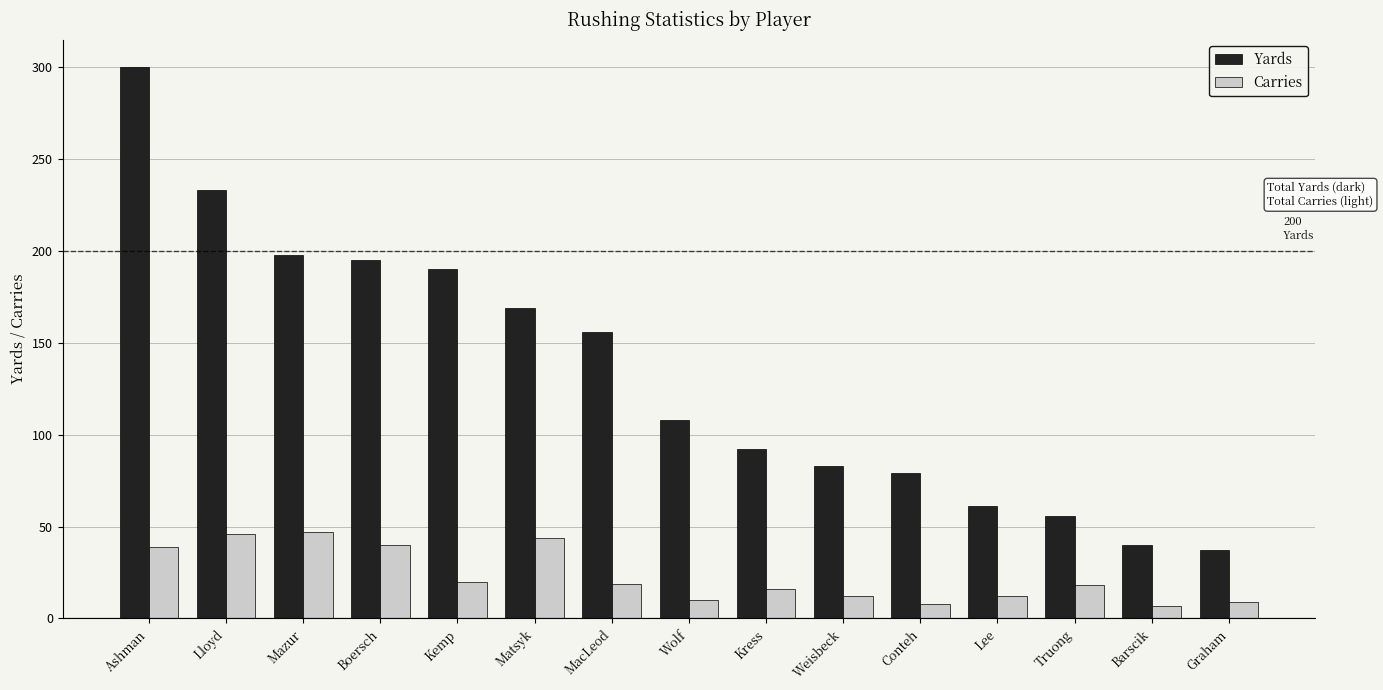

Is the value of Carries at Graham greater than the value of Yards at Graham?

No